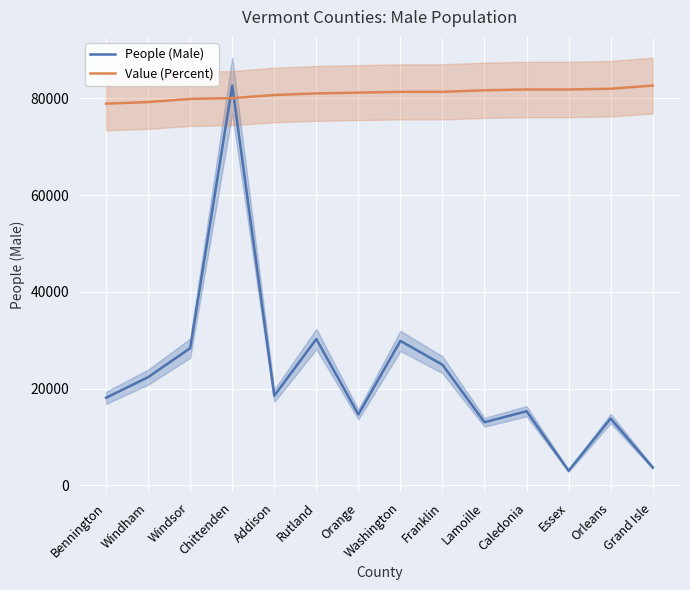

Rank the series at Grand Isle from lowest to highest value.

People (Male), Value (Percent)